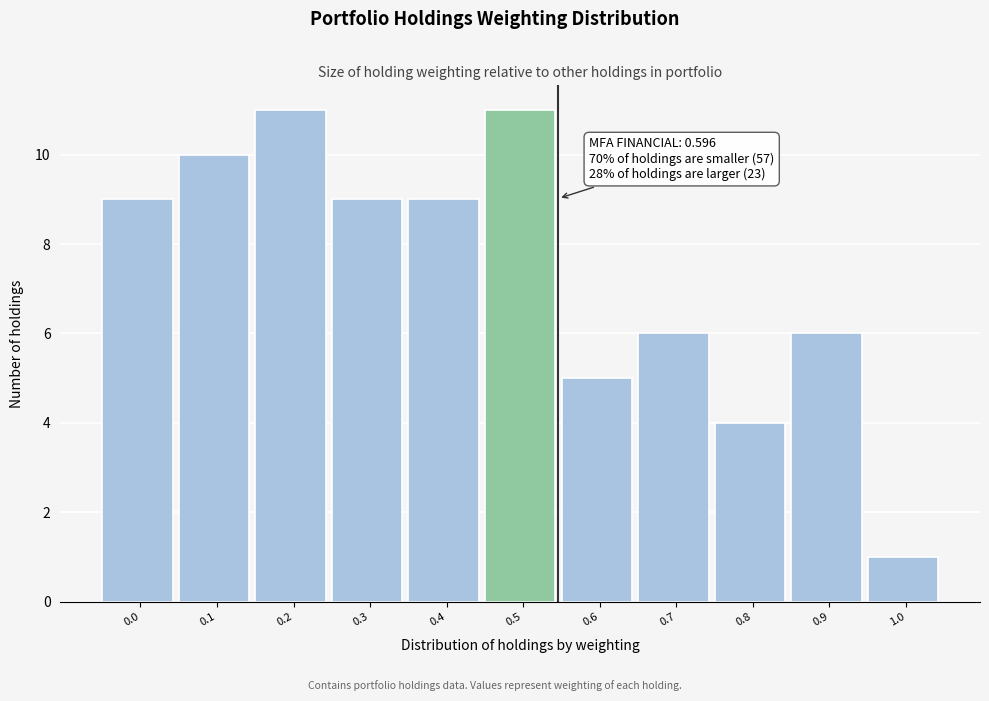

Reading left to right, extract all data points from this chart.

9	10	11	9	9	11	5	6	4	6	1